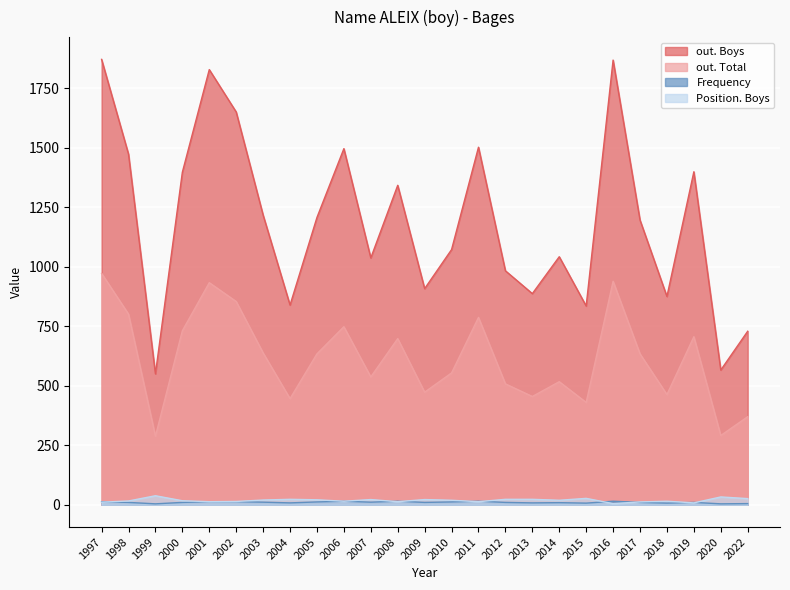

Rank the categories by out. Total value from highest to lowest.

1997, 2016, 2001, 2002, 1998, 2011, 2006, 2000, 2019, 2008, 2003, 2005, 2017, 2010, 2007, 2014, 2012, 2009, 2018, 2013, 2004, 2015, 2022, 2020, 1999